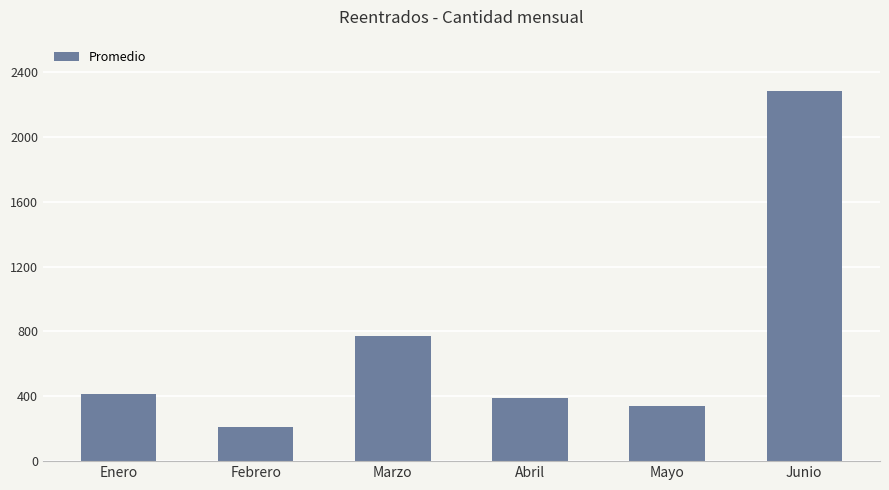

List the labels in order of value, largest first.

Junio, Marzo, Enero, Abril, Mayo, Febrero